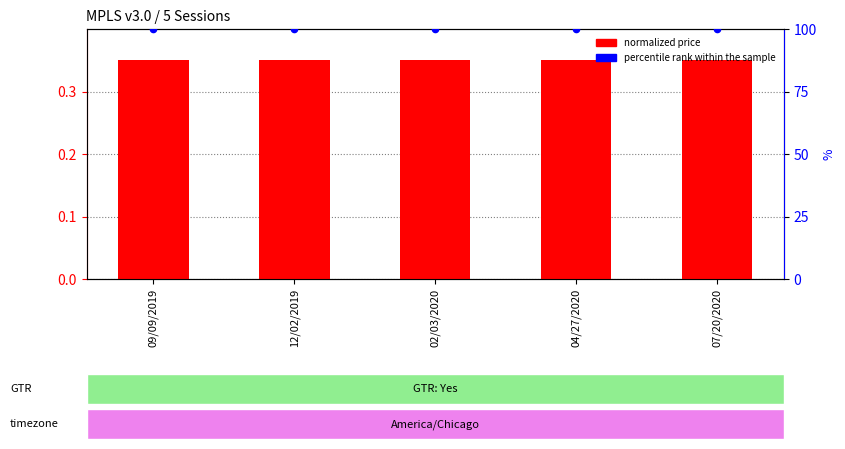

What are all the series names shown in the legend?

normalized price, percentile rank within the sample